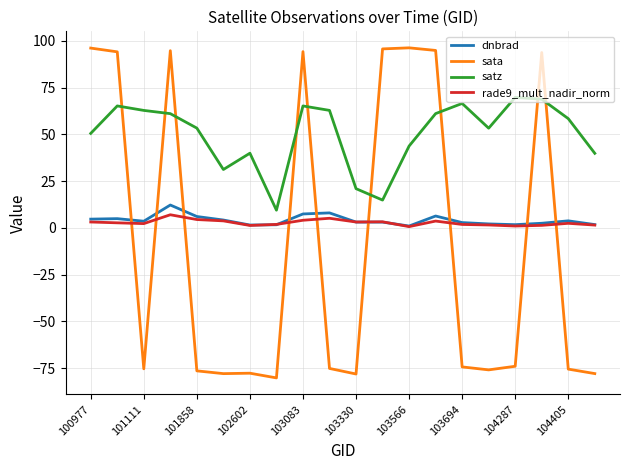

Which series has the largest range (max minus min)?

sata